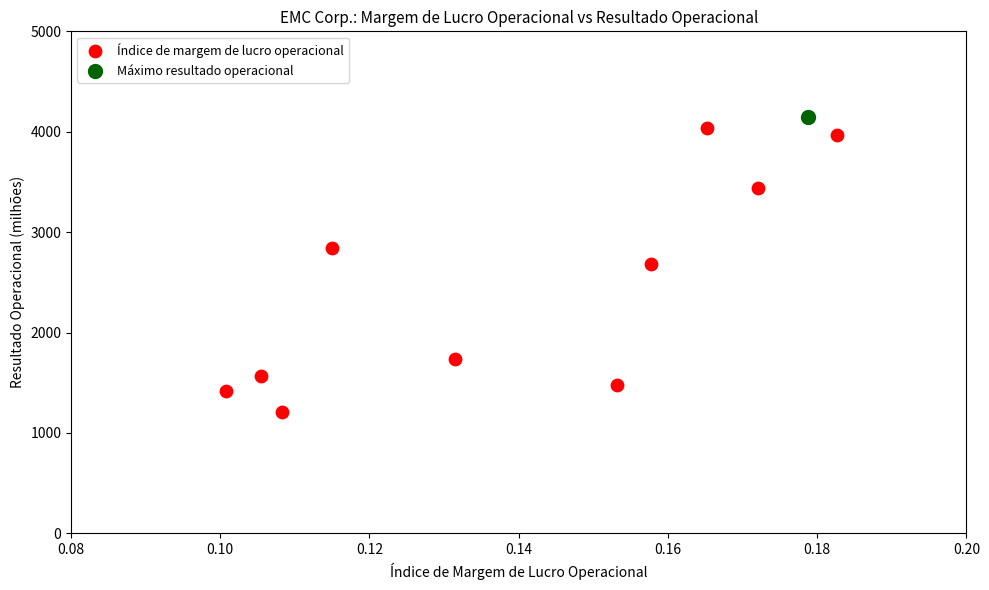

What are all the series names shown in the legend?

Índice de margem de lucro operacional, Máximo resultado operacional